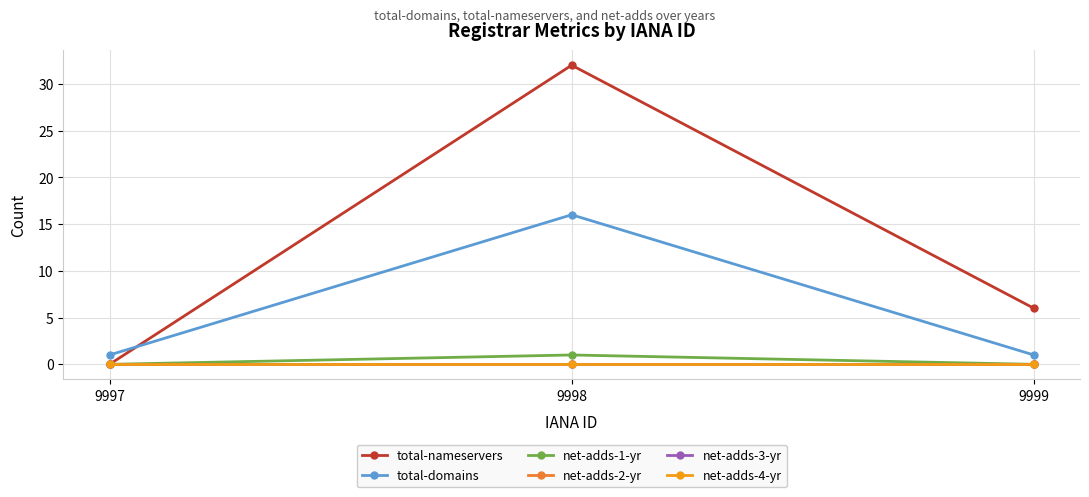

What is the sum of all net-adds-1-yr values?

1